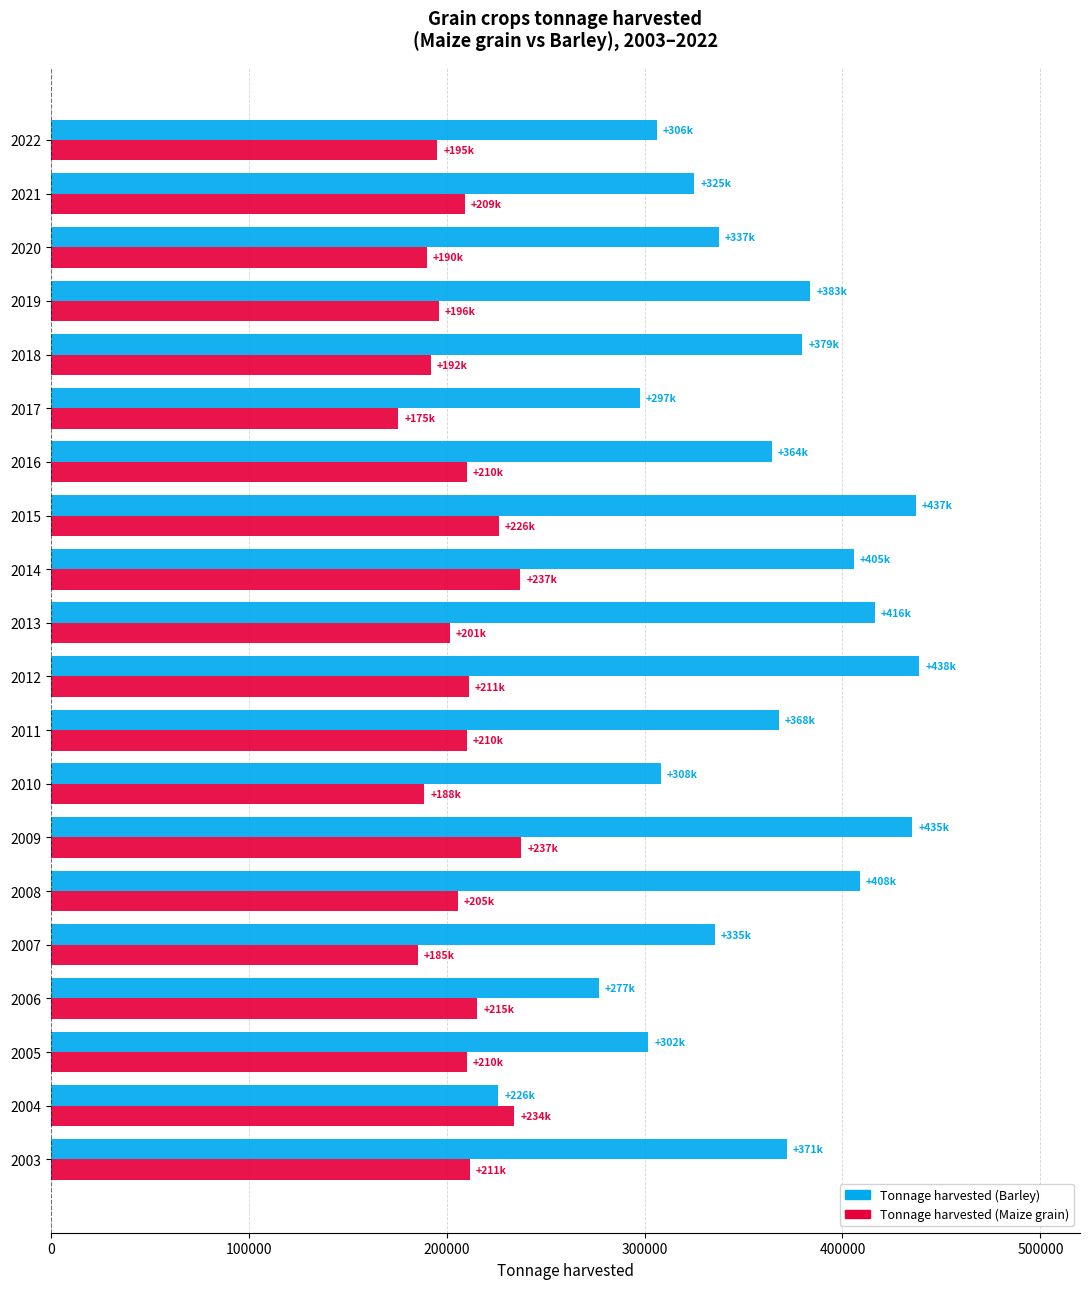

The value of Tonnage harvested (Barley) at 2004 is 226100. True or false?

True